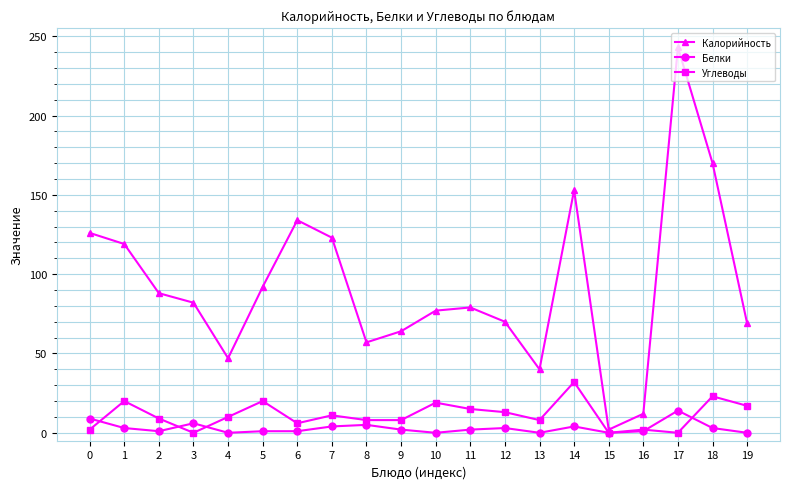

Does the chart have visible grid lines?

Yes